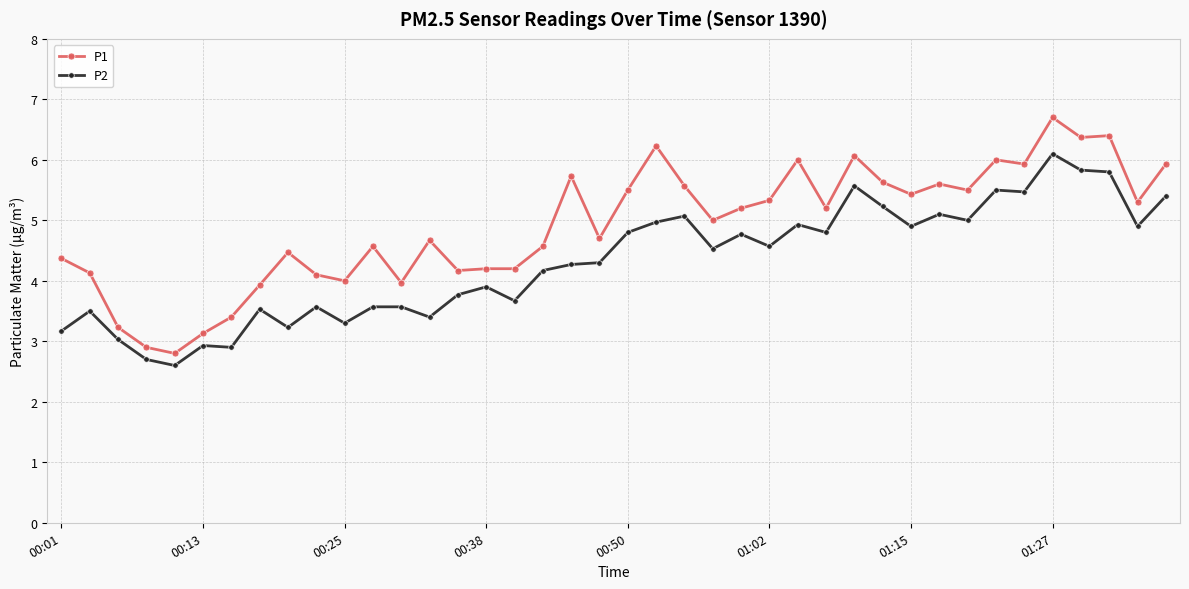

True or false: P2 and P1 intersect in this chart.

False